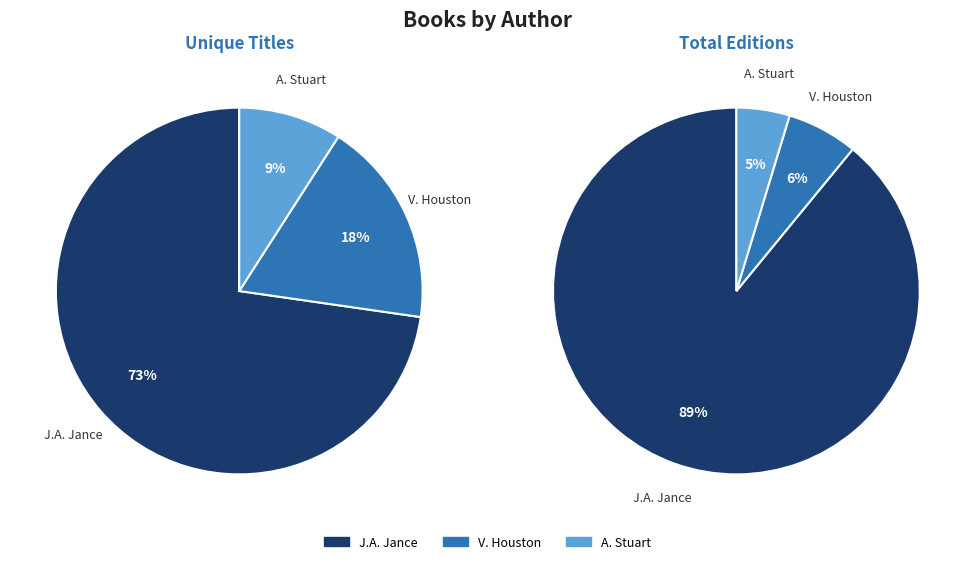

Is it true that Amy Stuart (470979375) is 14% of the pie?

False